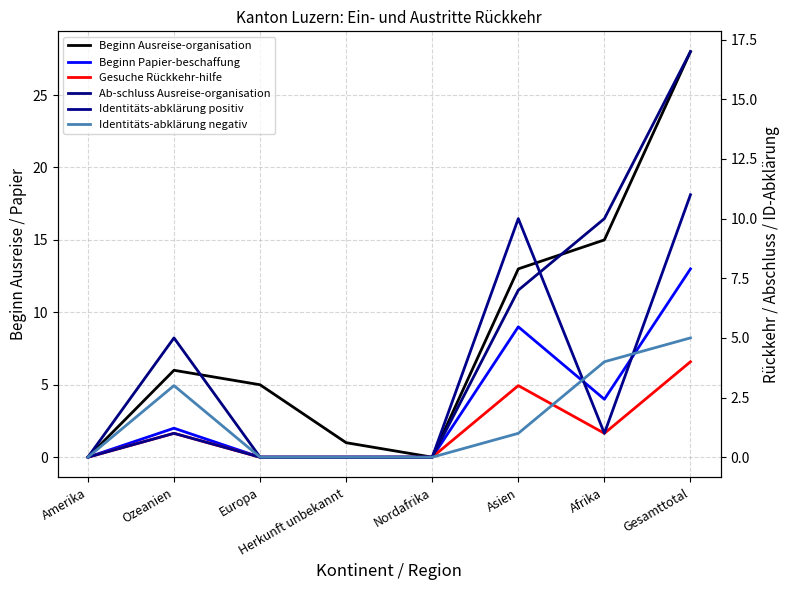

How many lines are shown in the chart?

6